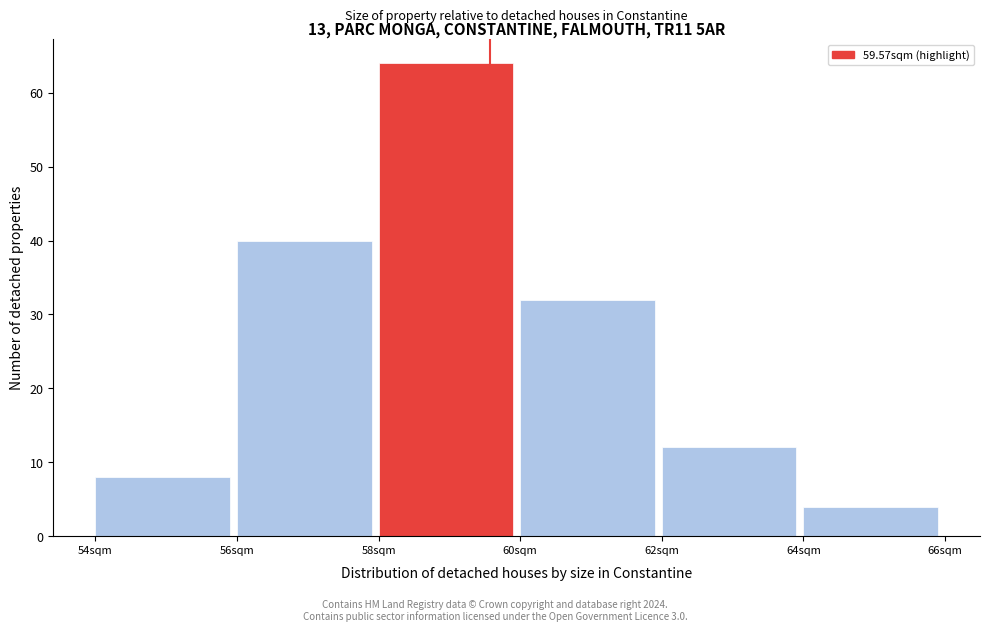

Reading left to right, list every bar in this chart as the range it spans on the x-axis followed by its height. The values are not printed on the chart, so give them approximately, as read against the axis.

54 to 56: 8
56 to 58: 40
58 to 60: 64
60 to 62: 32
62 to 64: 12
64 to 66: 4